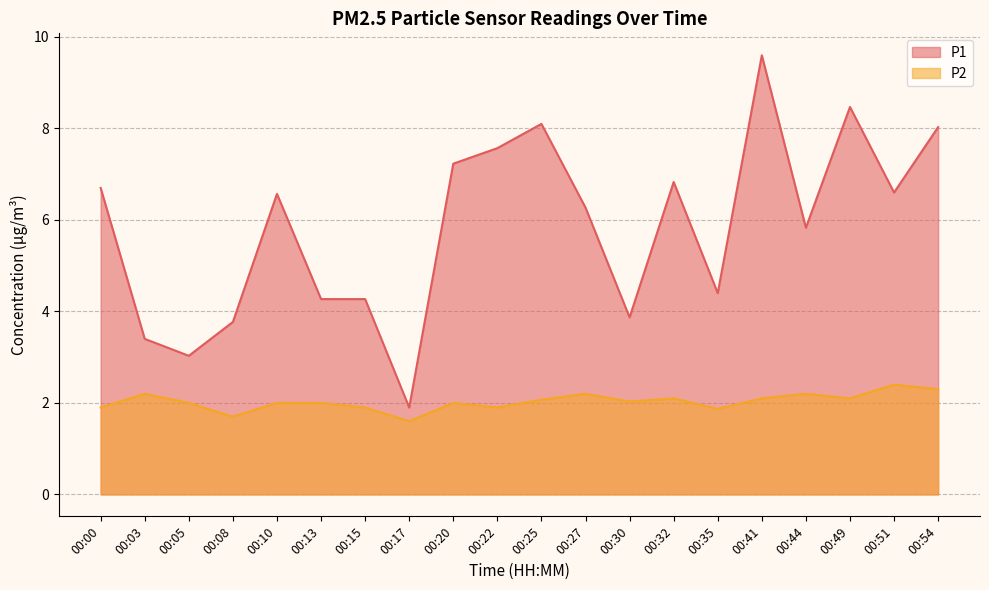

Reading left to right, transcribe all the data shown in this chart.

P1: 6.7	3.4	3.0	3.8	6.6	4.3	4.3	1.9	7.2	7.6	8.1	6.3	3.9	6.8	4.4	9.6	5.8	8.5	6.6	8.0
P2: 1.9	2.2	2.0	1.7	2.0	2.0	1.9	1.6	2.0	1.9	2.1	2.2	2.0	2.1	1.9	2.1	2.2	2.1	2.4	2.3